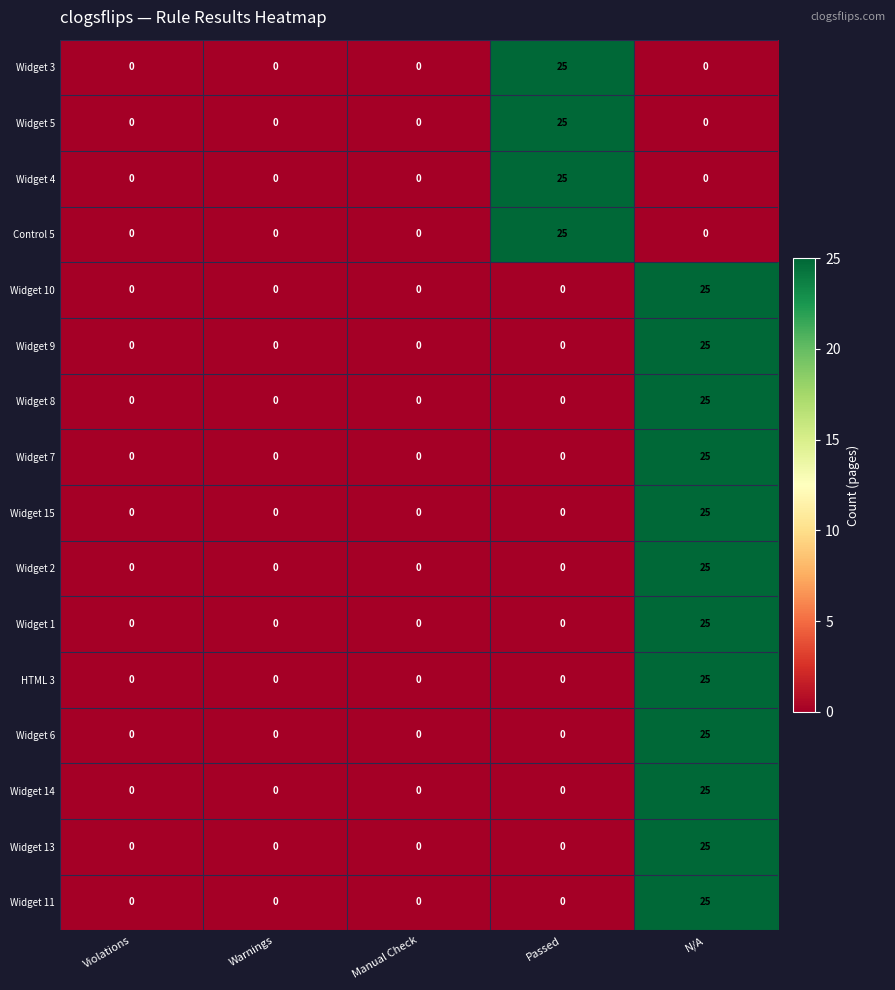

Which category has the highest value in the Widget 10 series?

N/A